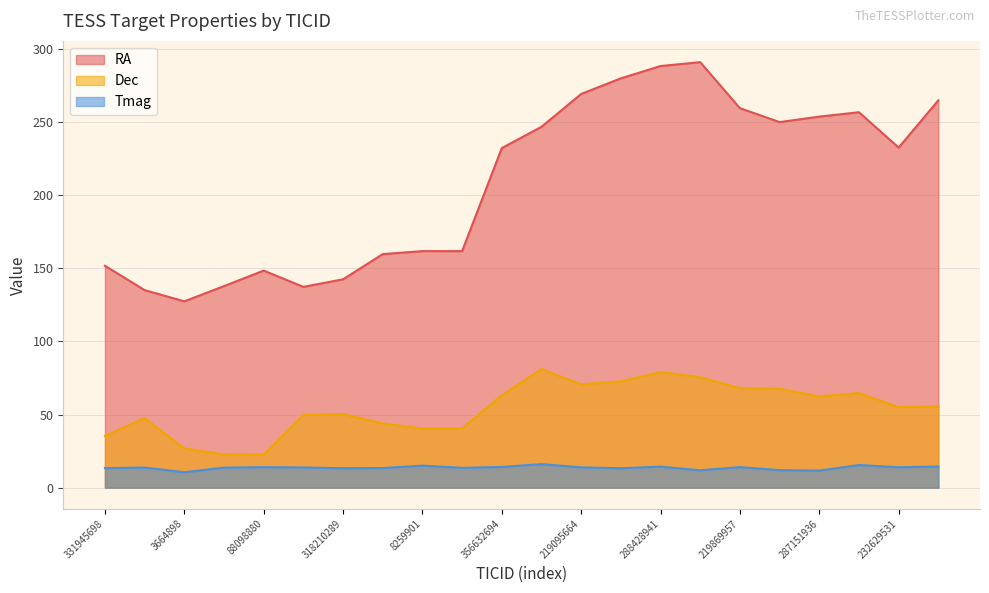

How many lines are shown in the chart?

3